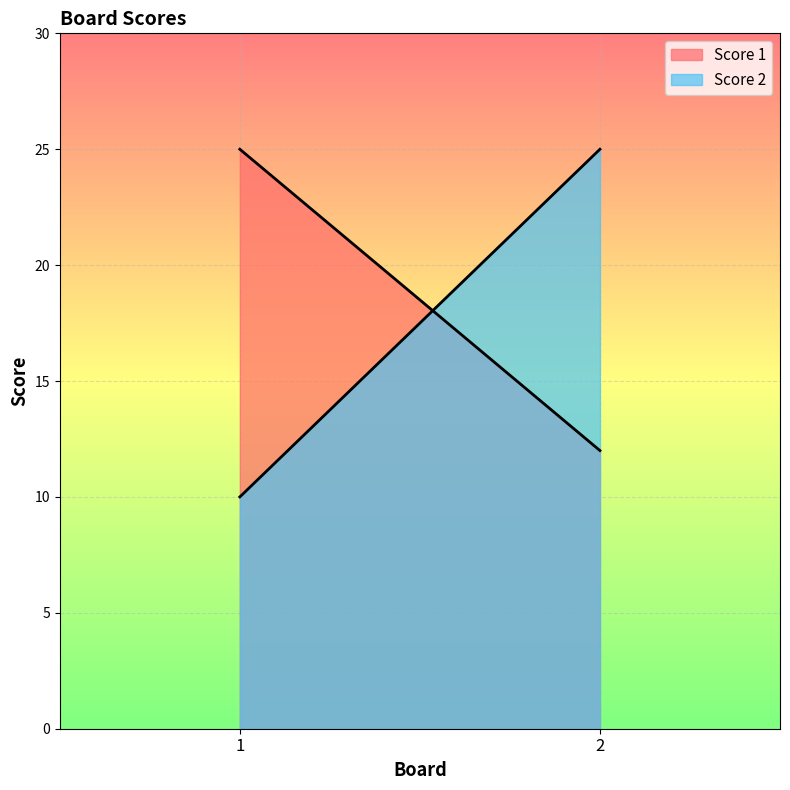

How many lines are shown in the chart?

2